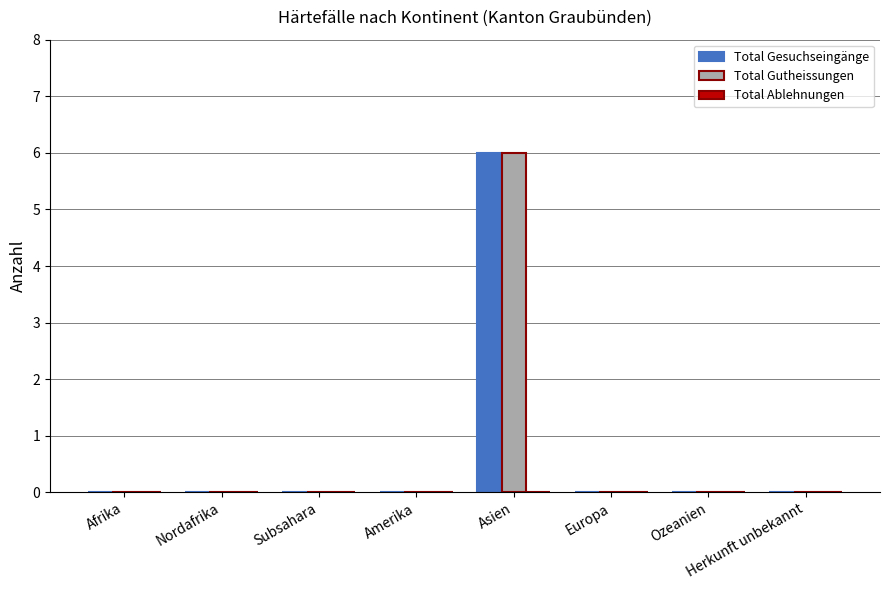

Count the number of data series in this chart.

2